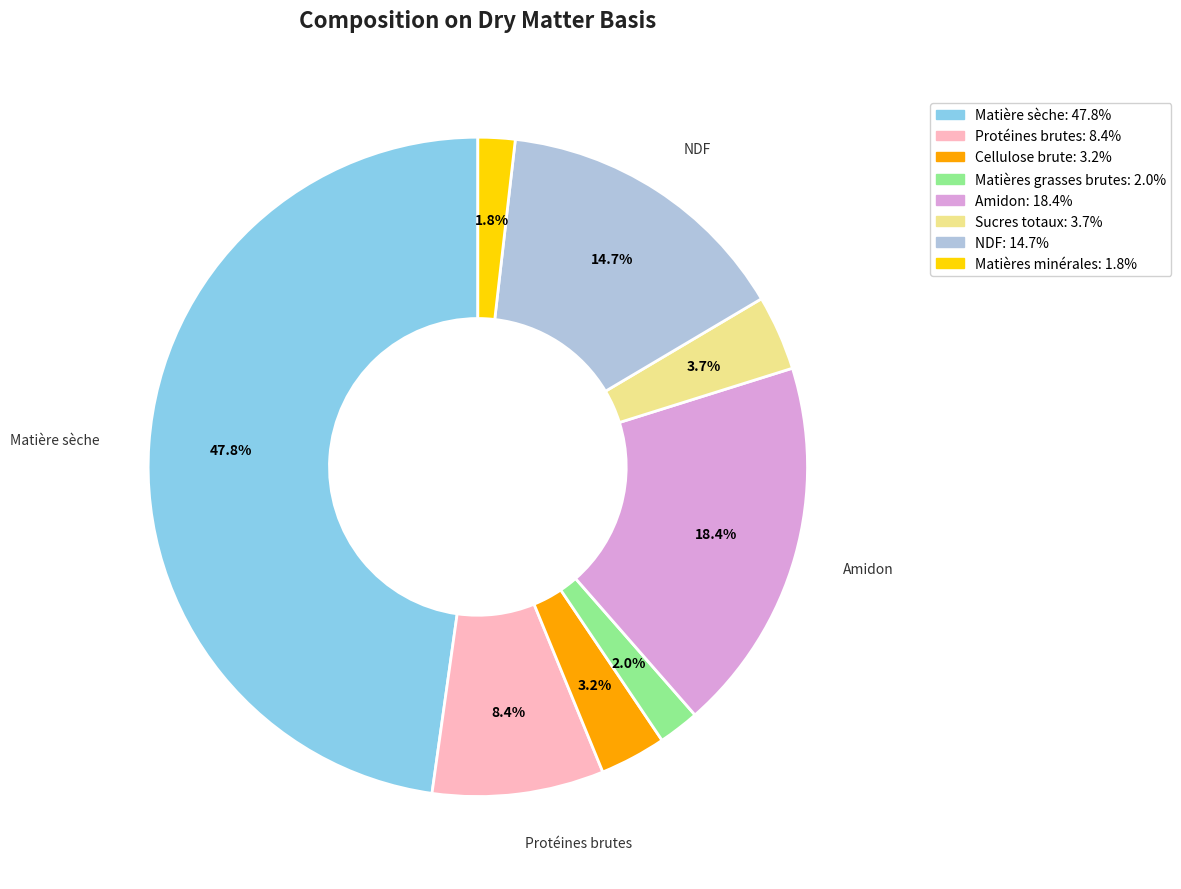

Which has a higher value, Matières minérales or Protéines brutes?

Protéines brutes